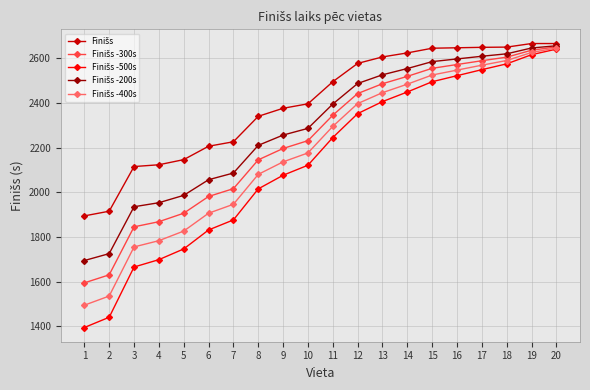

What is the total value across all series at 14?

12630